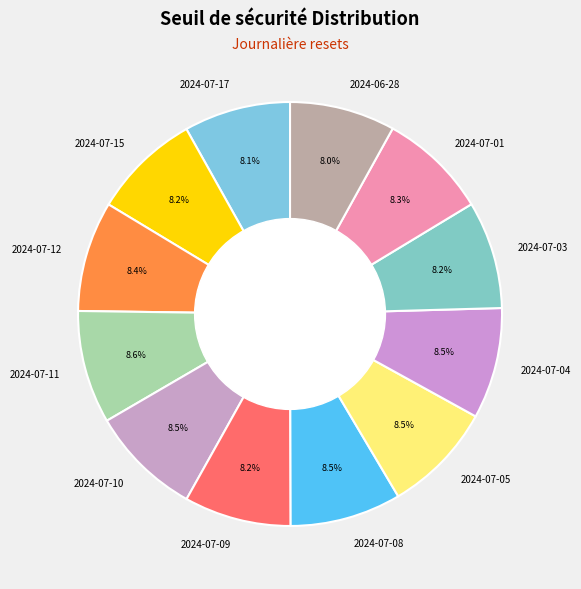

What percentage do 2024-07-10 and 2024-07-12 together represent?

16.9%